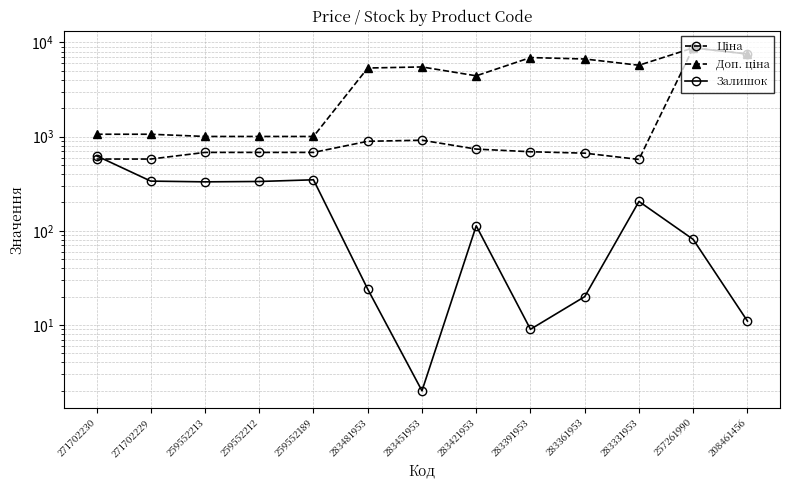

What is the maximum value shown in the chart?

8755.5